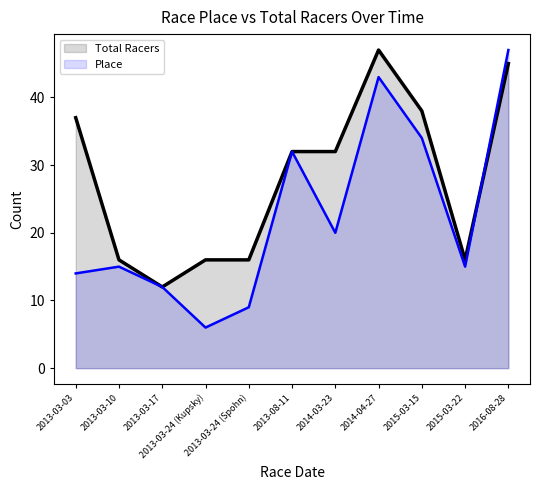

What are all the series names shown in the legend?

Total Racers, Place